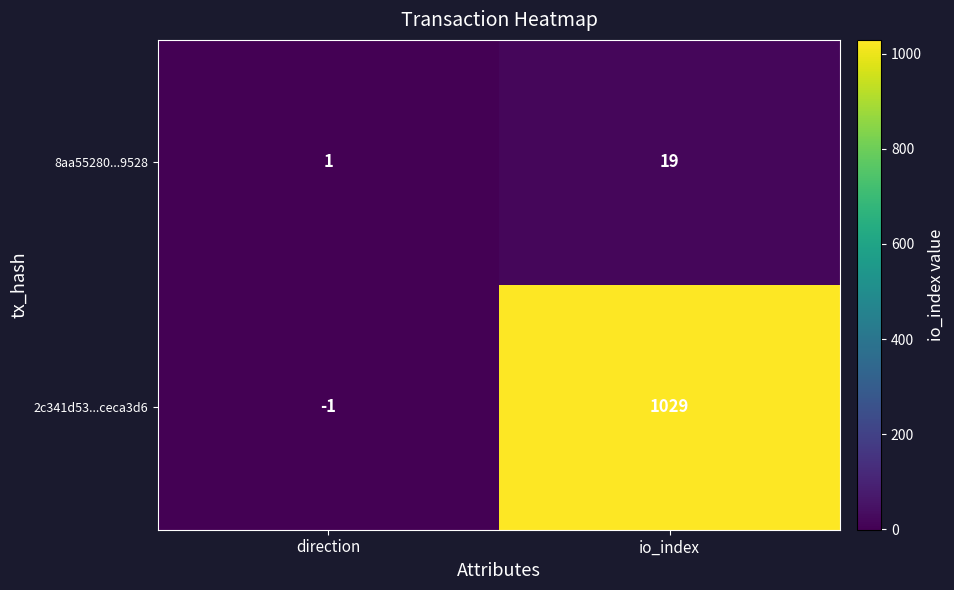

Rank the series by their maximum value, from lowest to highest.

8aa55280...9528, 2c341d53...ceca3d6